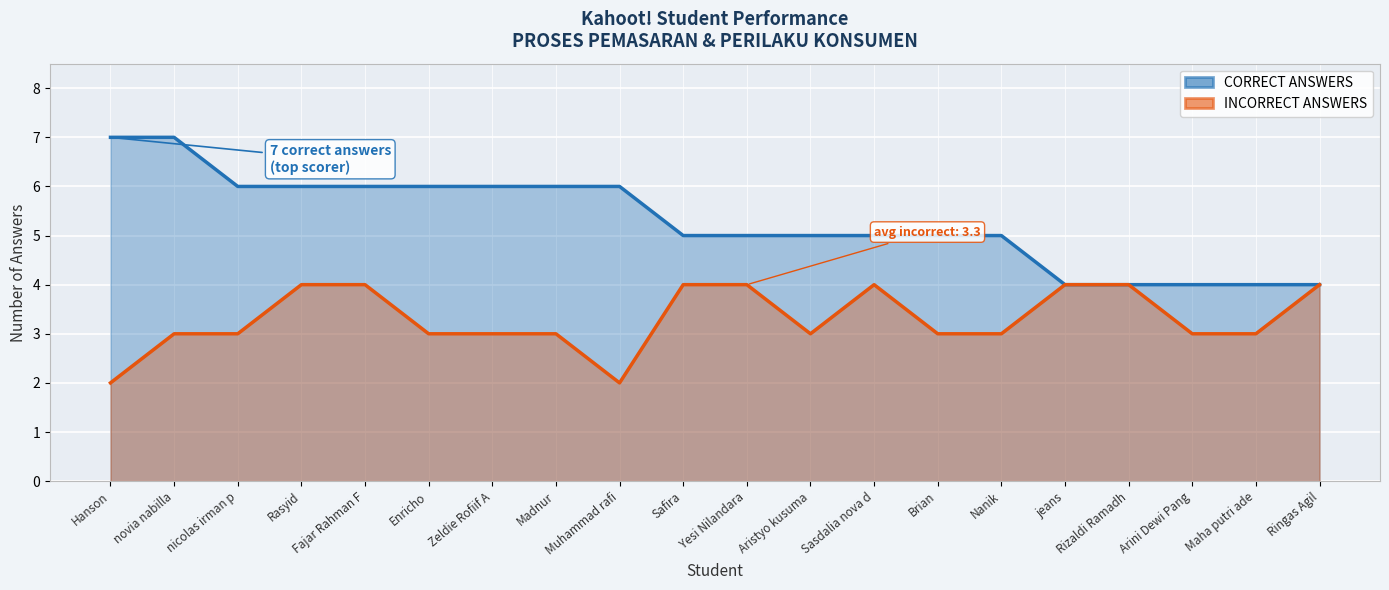

What are all the series names shown in the legend?

CORRECT ANSWERS, INCORRECT ANSWERS